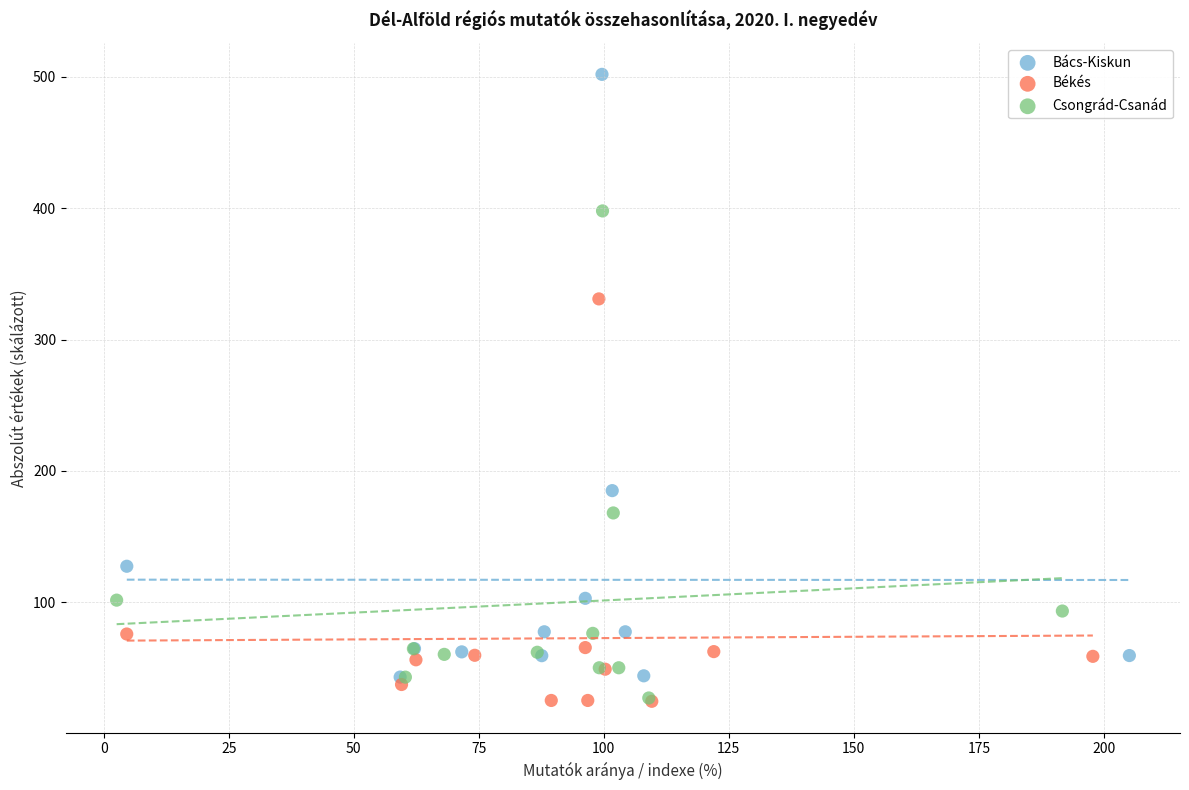

Which series has the largest Y range (max minus min)?

Bács-Kiskun